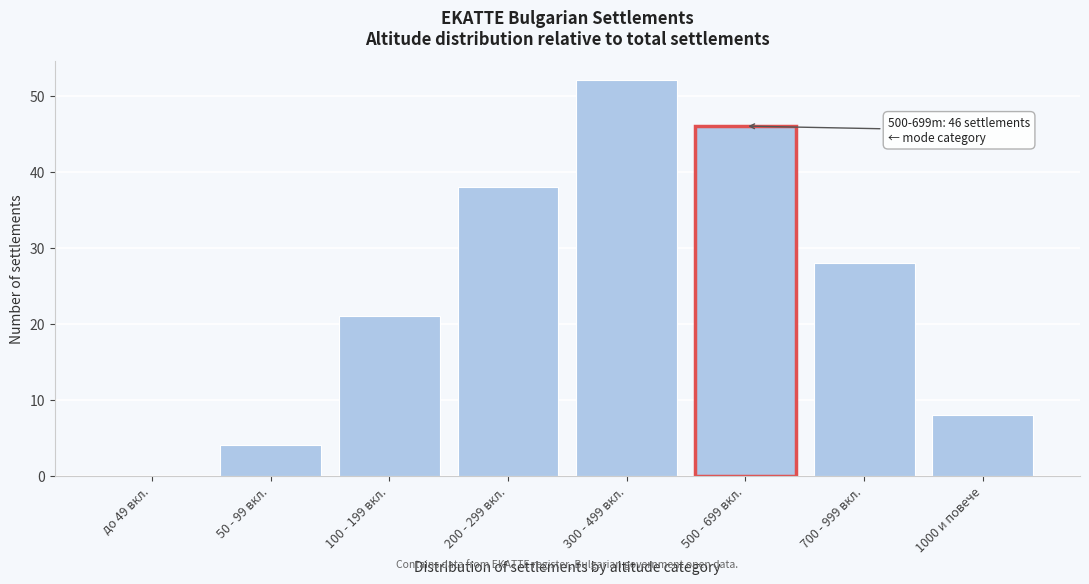

Reading left to right, extract all data points from this chart.

до 49 вкл.=0	50 - 99 вкл.=4	100 - 199 вкл.=21	200 - 299 вкл.=38	300 - 499 вкл.=52	500 - 699 вкл.=46	700 - 999 вкл.=28	1000 и повече=8